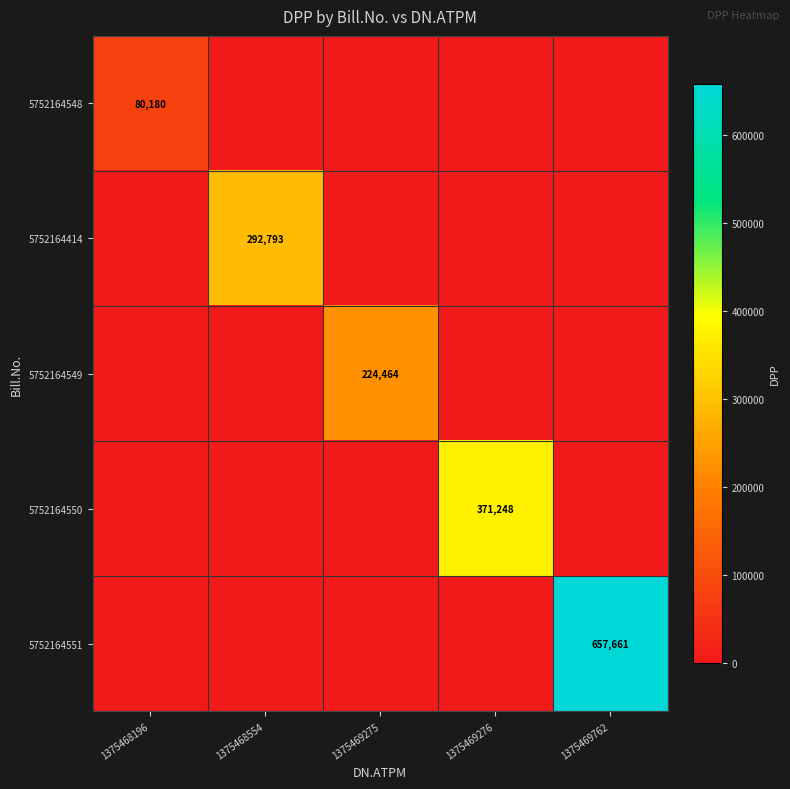

At 1375469276, list the series in order from smallest to largest.

5752164548, 5752164414, 5752164549, 5752164551, 5752164550